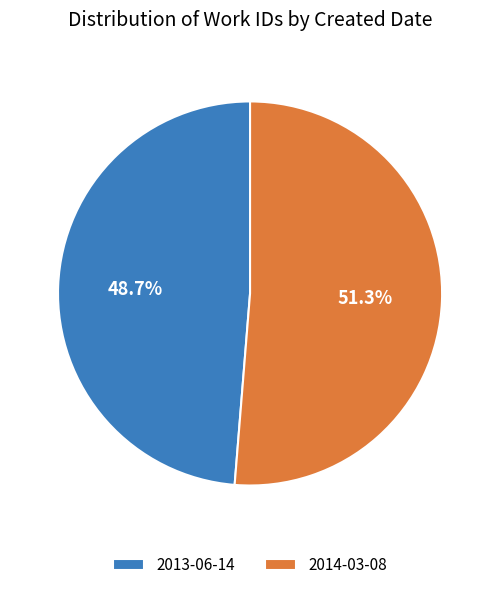

Which category accounts for the majority?

2014-03-08